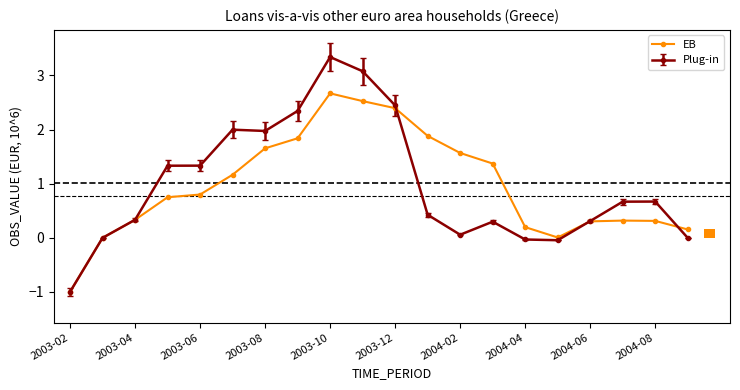

Which category has the lowest value across all series?

2003-02